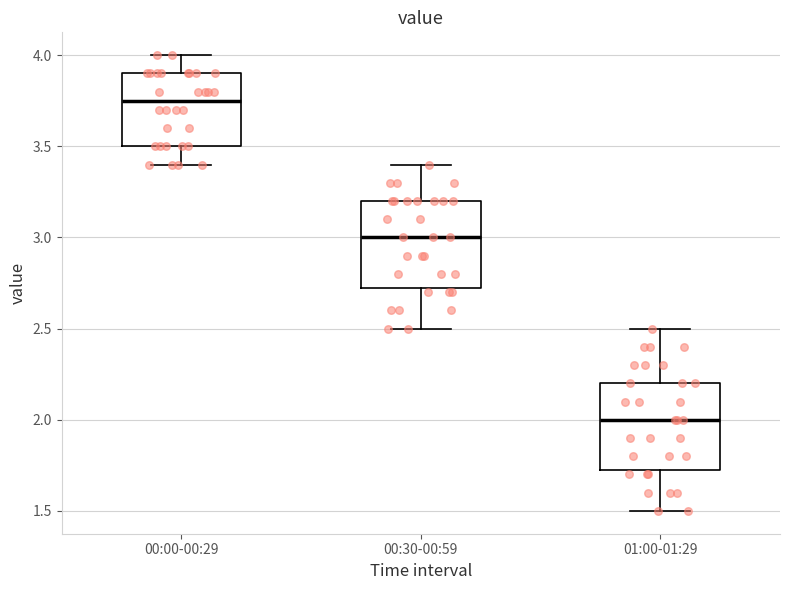

Reading left to right, transcribe this box plot: for each box, give where its median line is, the range the box spans, and where its two whiskers end, as read against the y-axis. The values are not printed on the chart, so give them approximately, as read against the axis.

00:00-00:29: median 3.75, box 3.50 to 3.90, whiskers 3.40 to 4.00
00:30-00:59: median 3.00, box 2.75 to 3.20, whiskers 2.50 to 3.40
01:00-01:29: median 2.00, box 1.75 to 2.20, whiskers 1.50 to 2.50